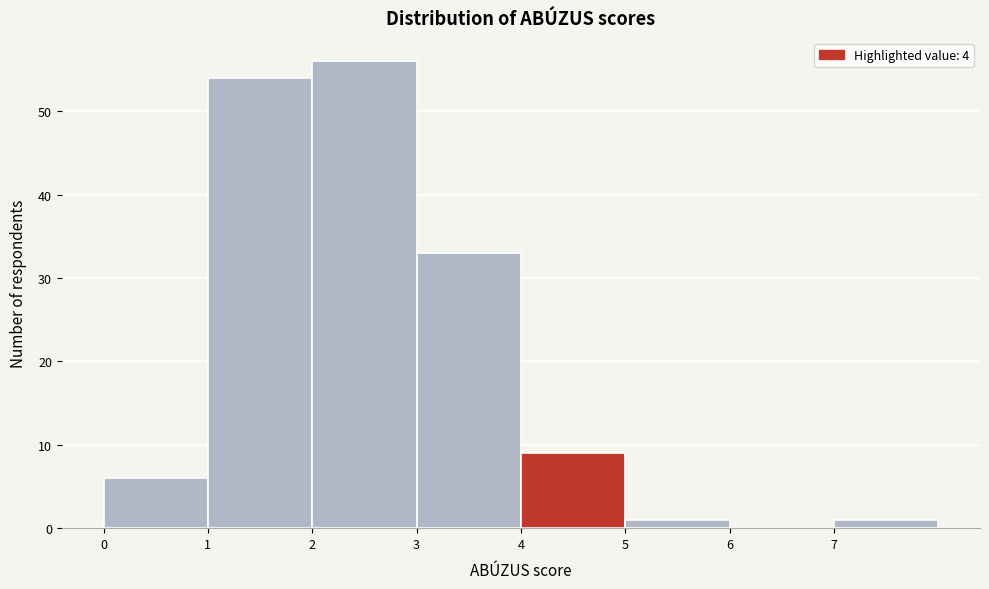

Reading left to right, transcribe this chart: for each bar, give the range it covers on the x-axis and its height. The values are not printed on the chart, so give them approximately, as read against the axis.

0 to 1: 6
1 to 2: 54
2 to 3: 56
3 to 4: 33
4 to 5: 9
5 to 6: 1
6 to 7: 0
7 to 8: 1